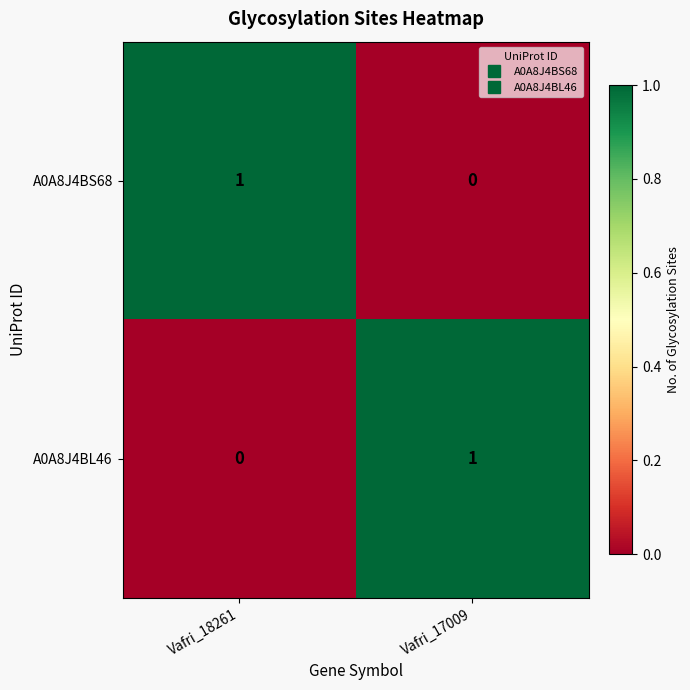

Where is A0A8J4BS68 nearest to the value 0?

Vafri_17009